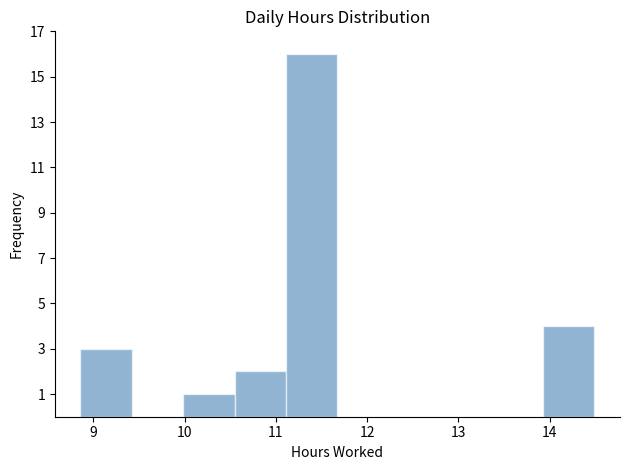

What is the height of the bar covering 10.0 to 10.5 on the x-axis? Neither the bar edges nor the heights are printed on the chart, so give them approximately, as read against the axes.

1